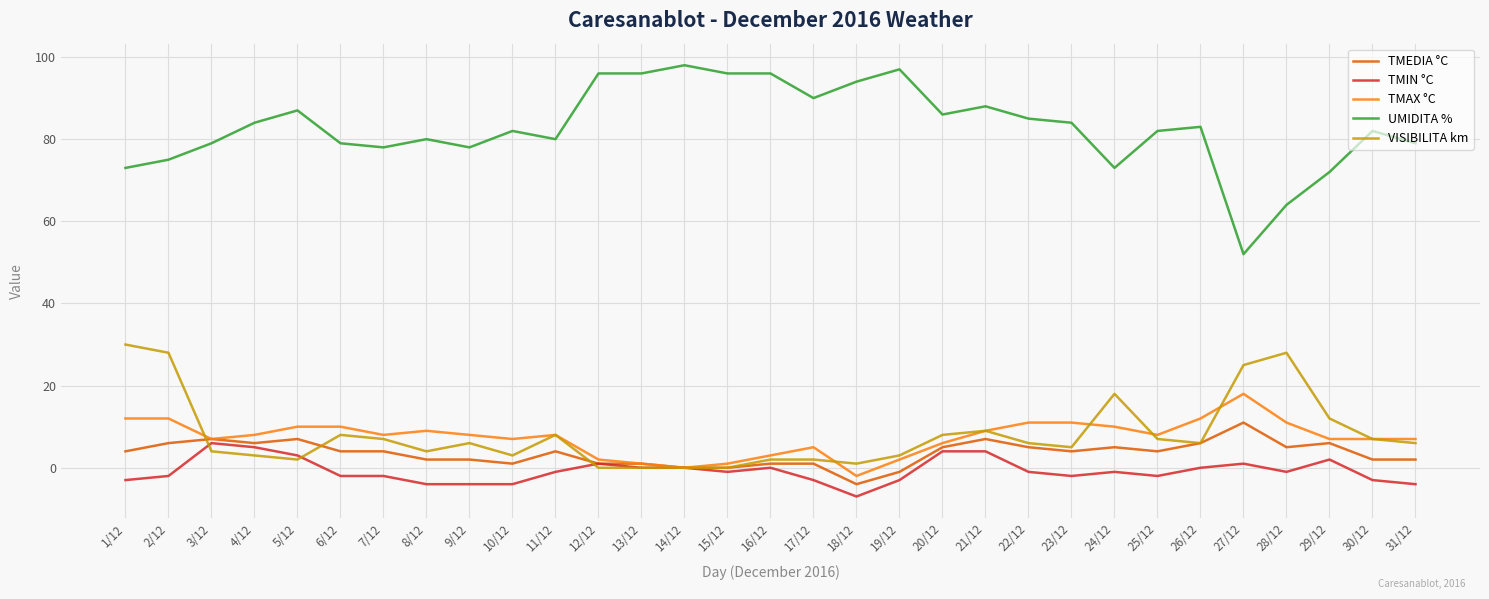

The value of UMIDITA % at 21/12 is 156. True or false?

False